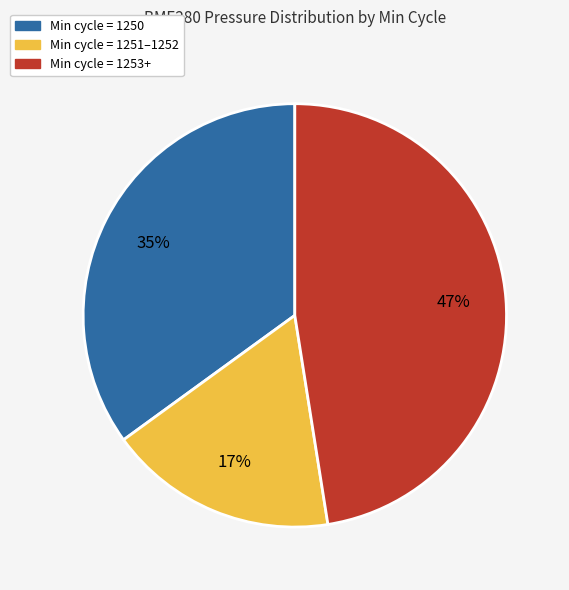

Is there a majority slice in this chart?

No